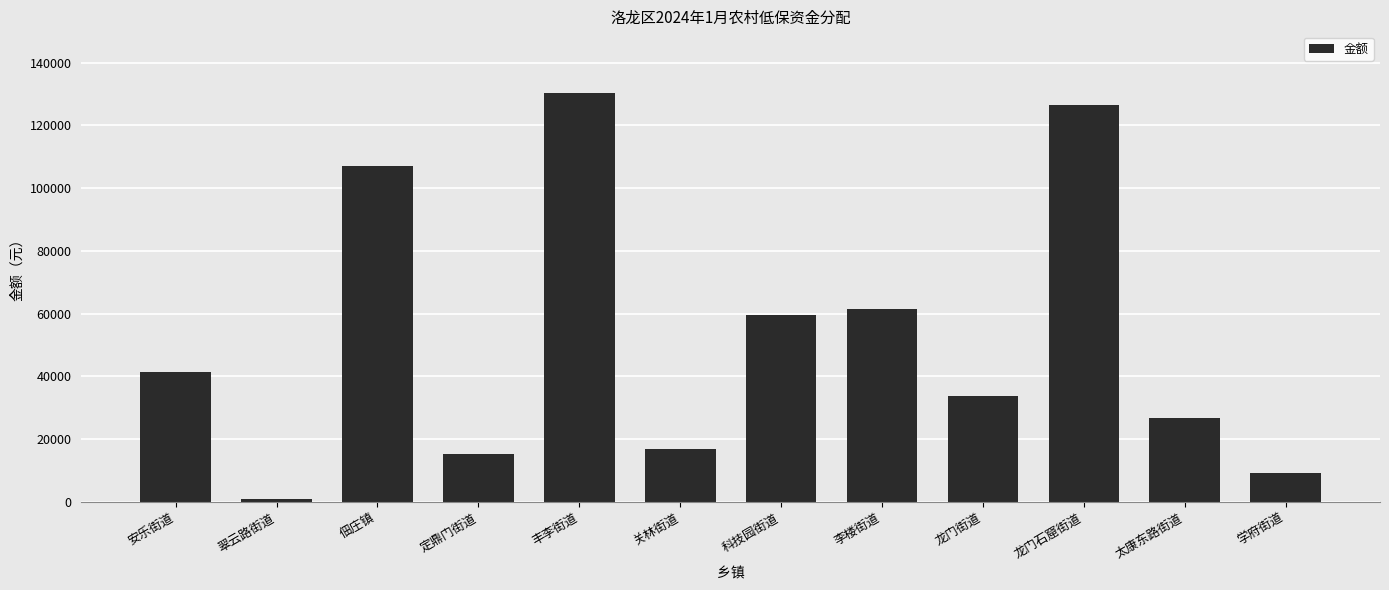

What is the ratio of the value at 安乐街道 to the value at 学府街道?

4.4